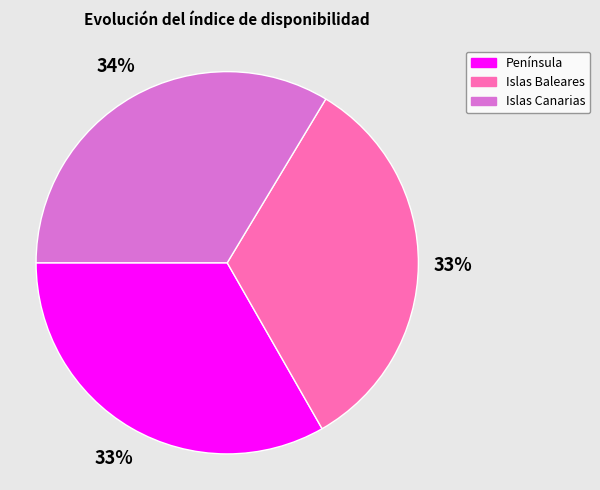

Is the sum of Islas Canarias and Islas Baleares greater than half?

Yes